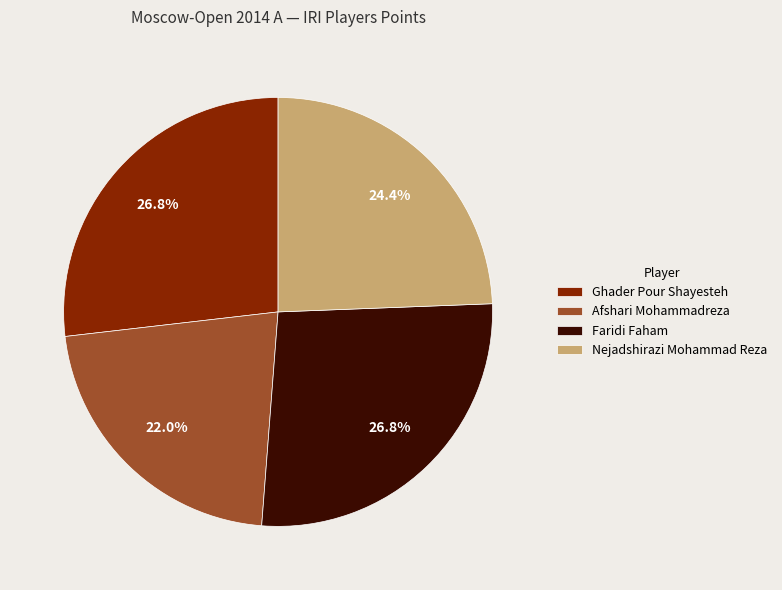

Is it true that Ghader Pour Shayesteh is 36% of the pie?

False